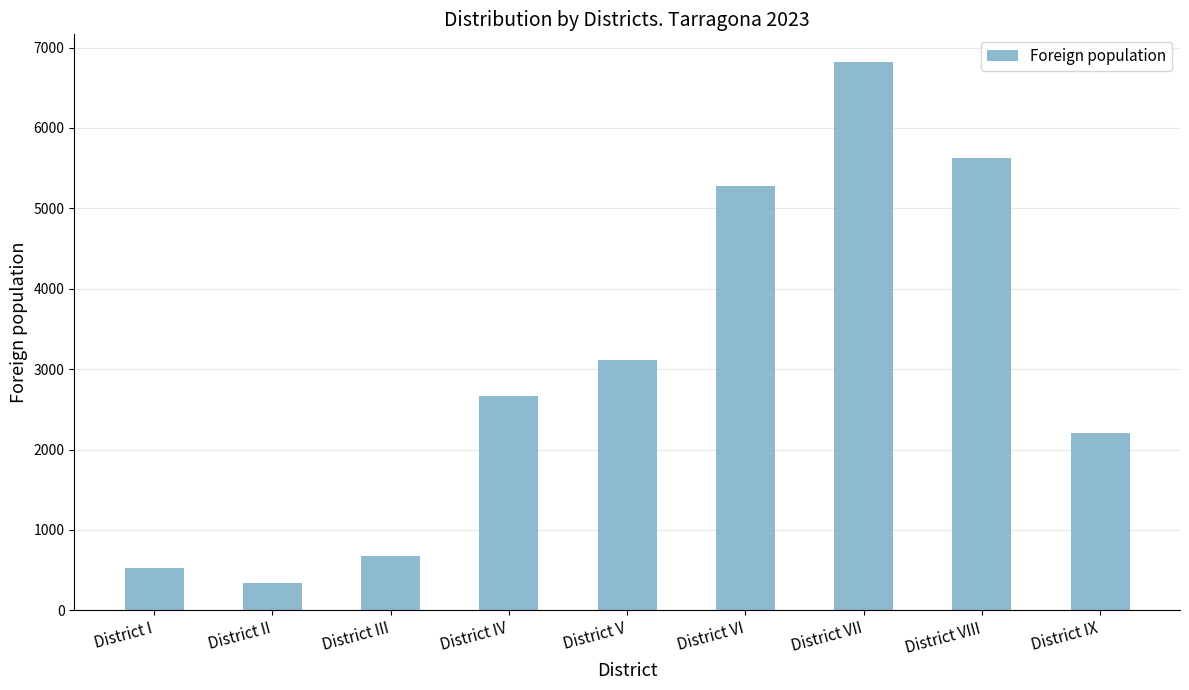

How many distinct data groups are displayed?

1